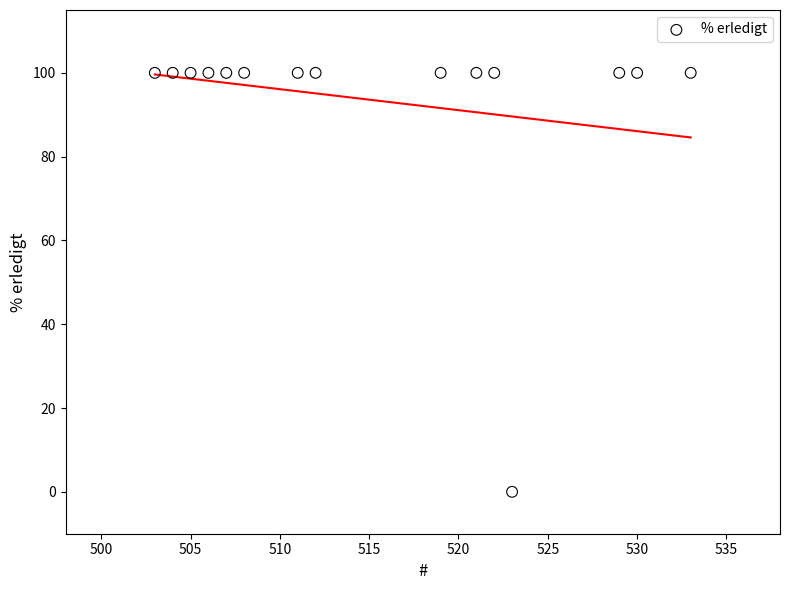

What is the range of Y values (max minus min)?

100